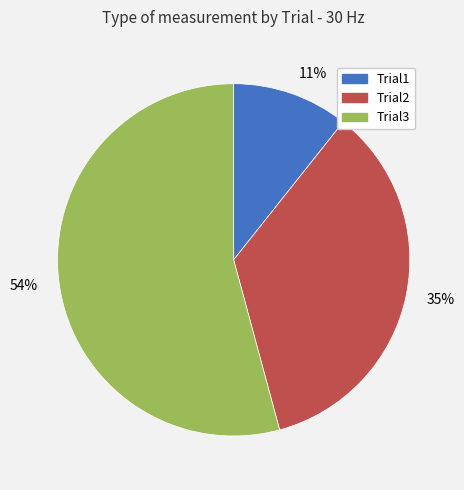

Combined, do 11% and 35% account for over 50%?

No